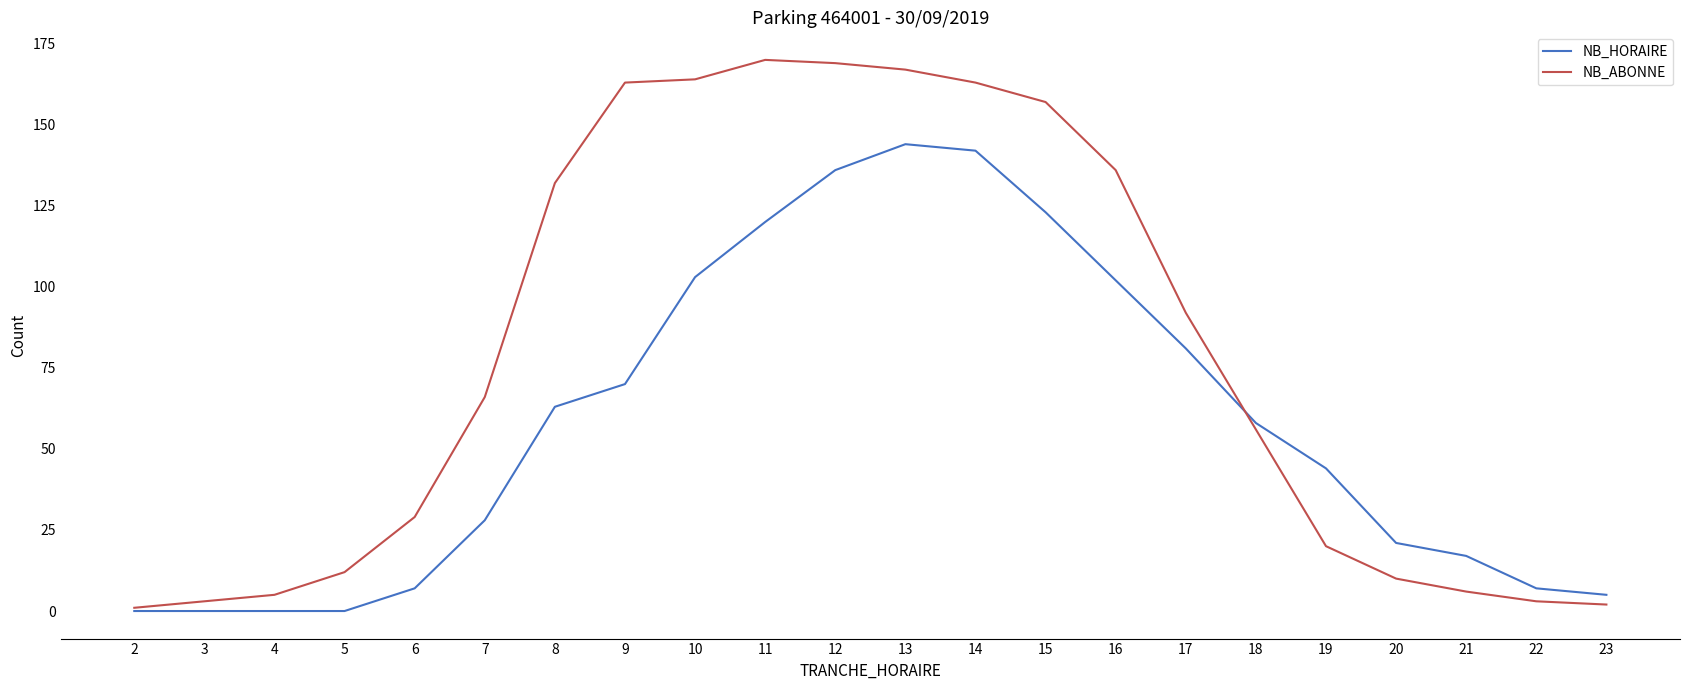

Read the NB_HORAIRE value at 14, to the nearest 10.

140